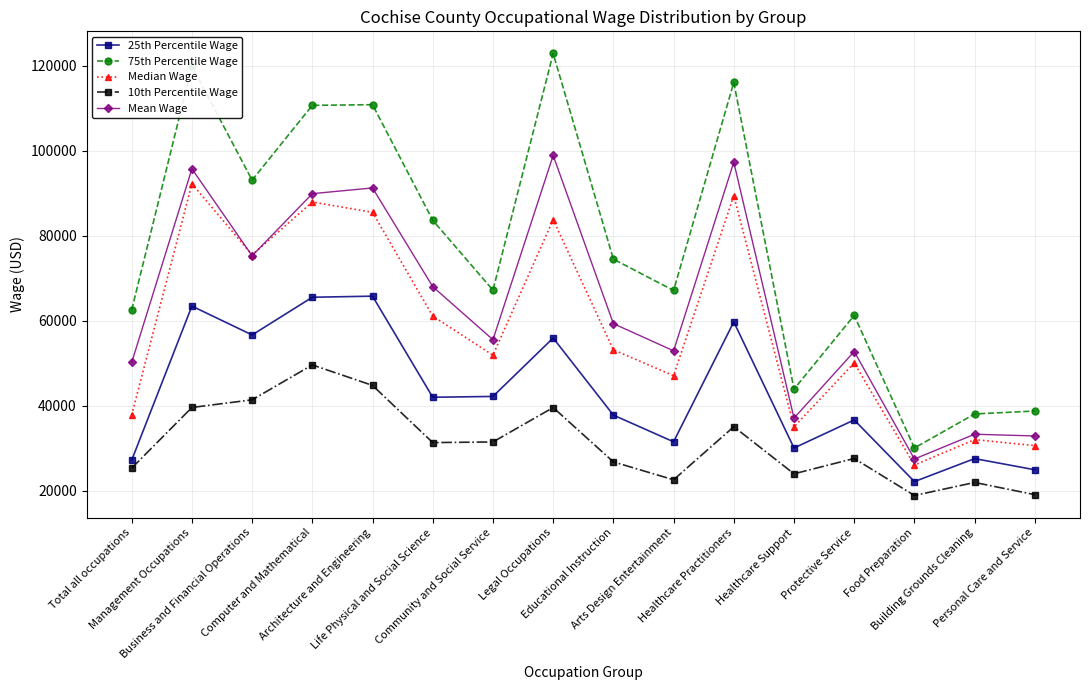

What position from the left is Healthcare Practitioners?

11